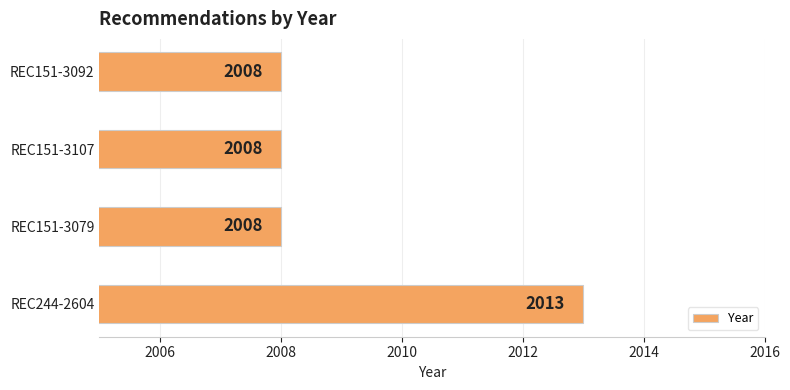

What is the smallest value displayed?

2008